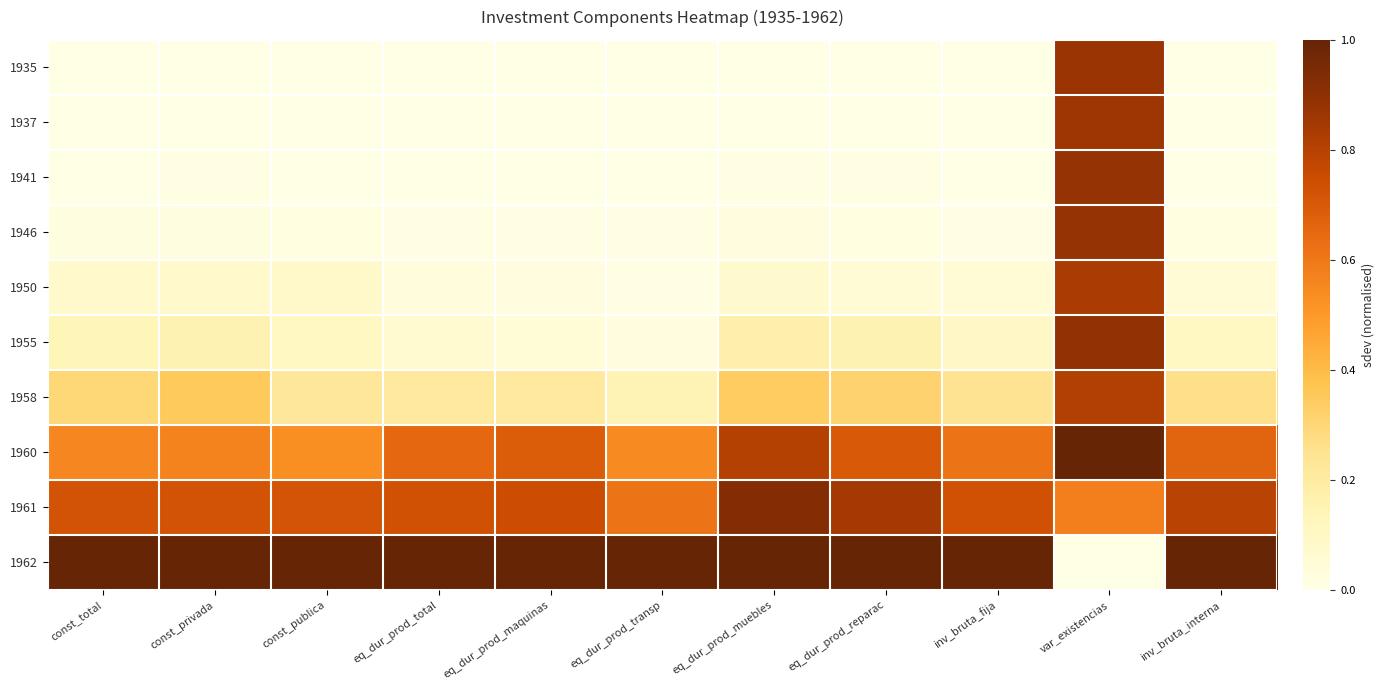

At inv_bruta_interna, list the series in order from smallest to largest.

1935, 1937, 1941, 1946, 1950, 1955, 1958, 1960, 1961, 1962